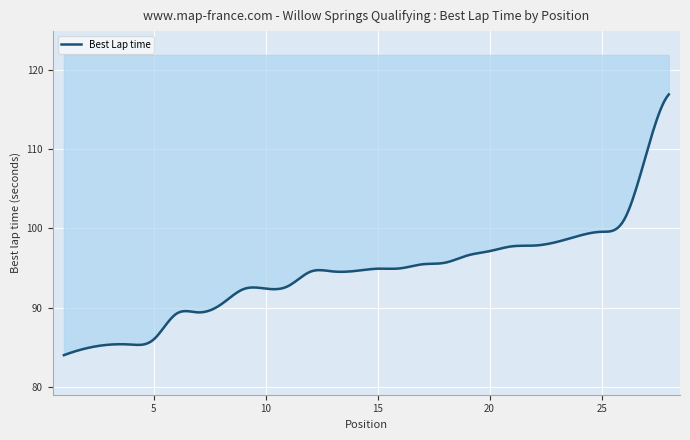

How many distinct data groups are displayed?

1